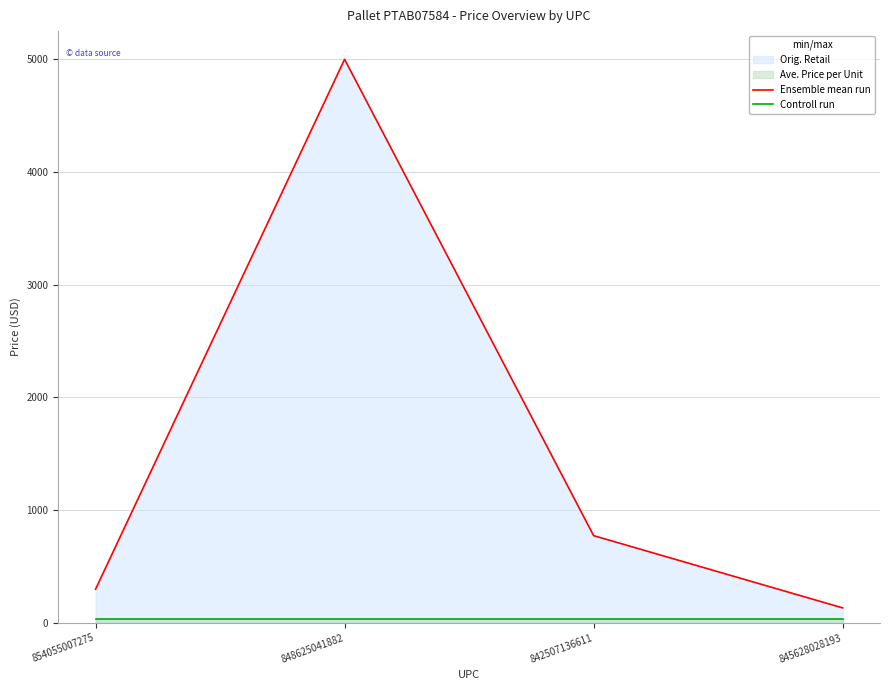

What is the value of the Ensemble mean run point at the 4th from the left?

133.0